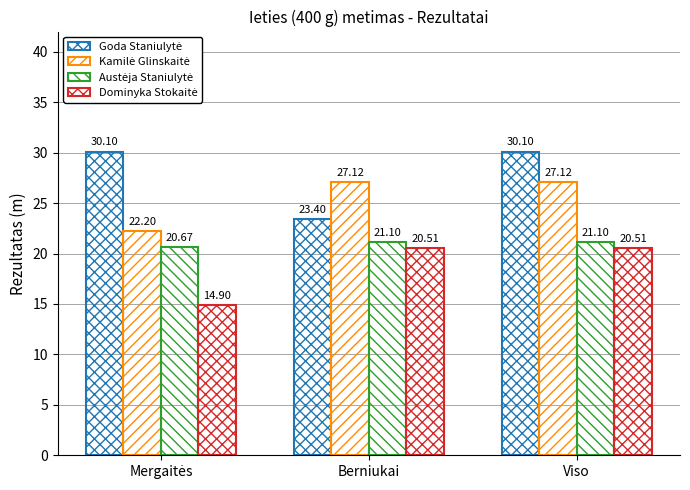

Which category has the lowest value in the Goda Staniulytė series?

Berniukai